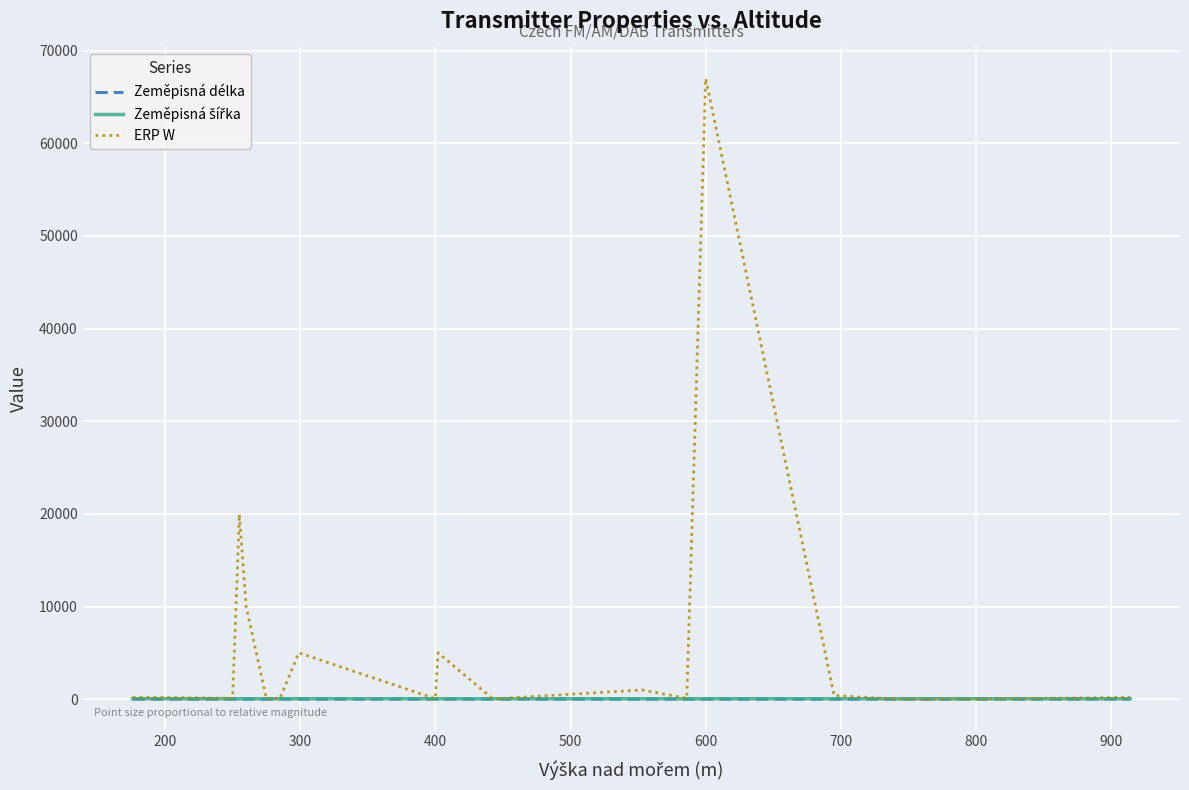

How many values in the Zeměpisná šířka series are below 50?

8